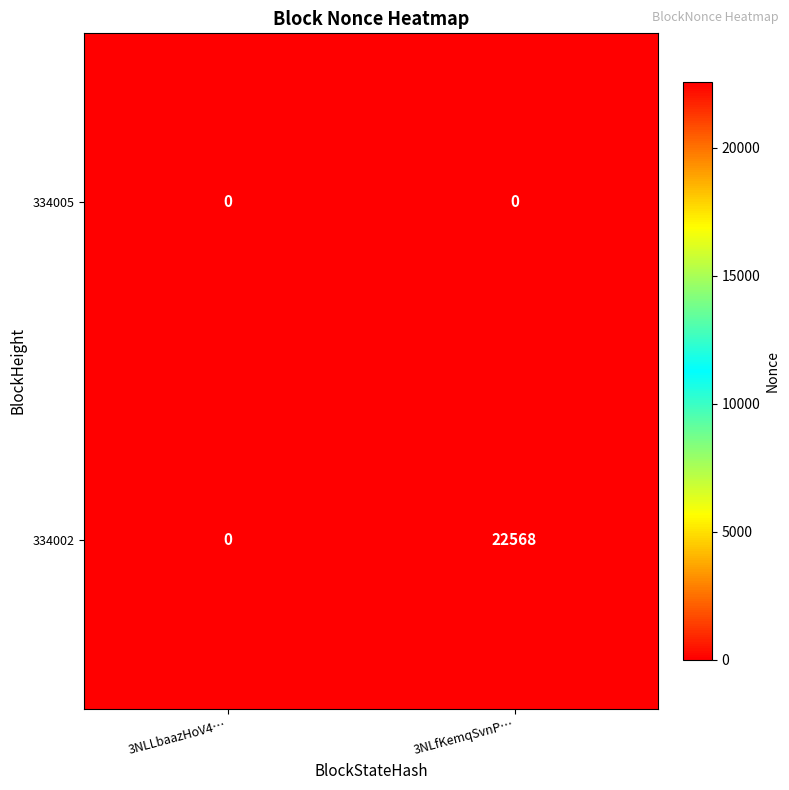

True or false: 334002 has a value of 13519 at 3NLLbaazHoV4….

False